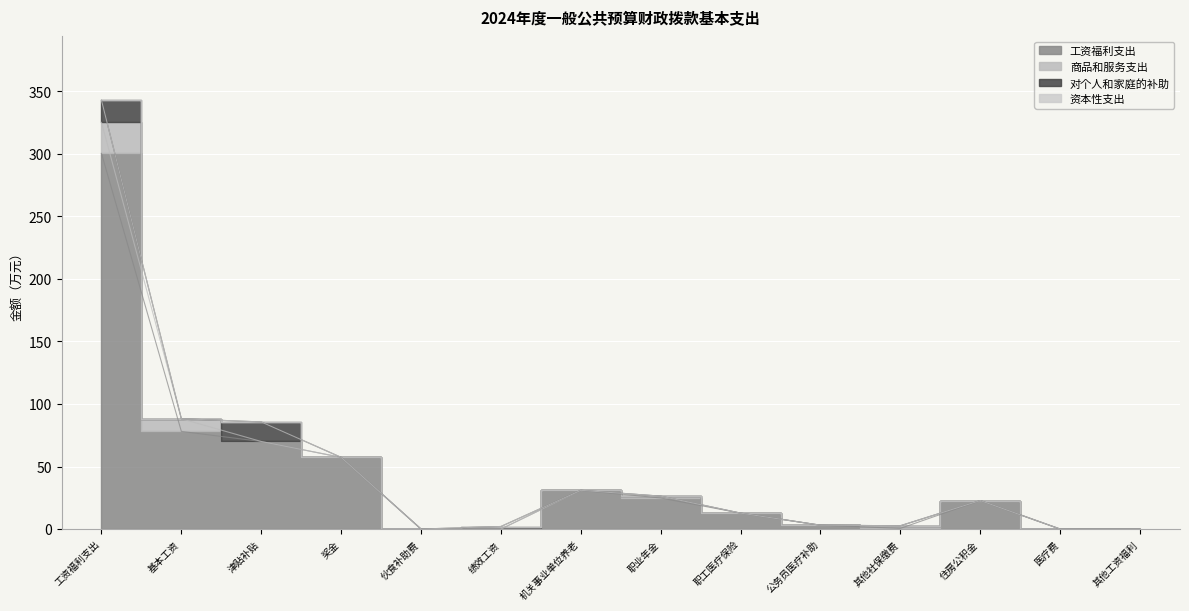

What is the difference between the second highest and second lowest values in the 商品和服务支出 series?

10.1